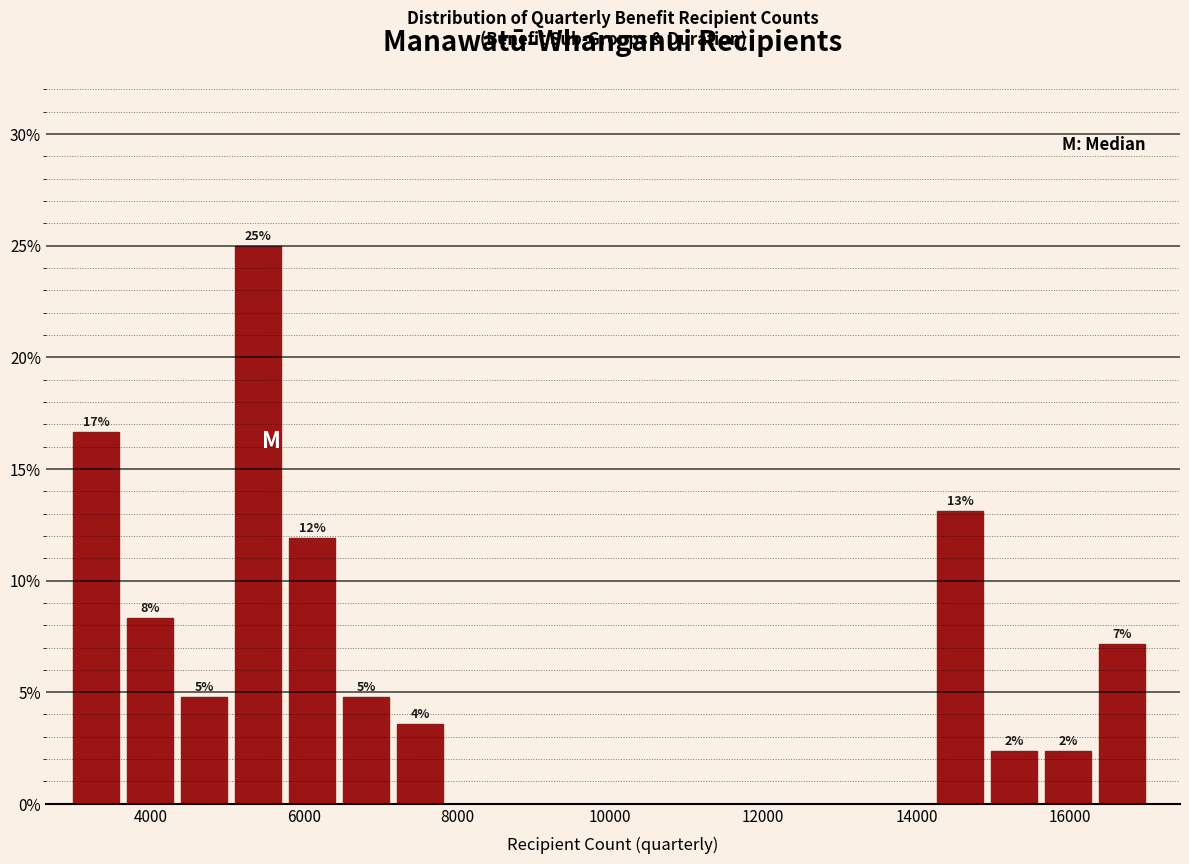

Read against the x-axis, roughly where is the centre of the tallest bar?

5400